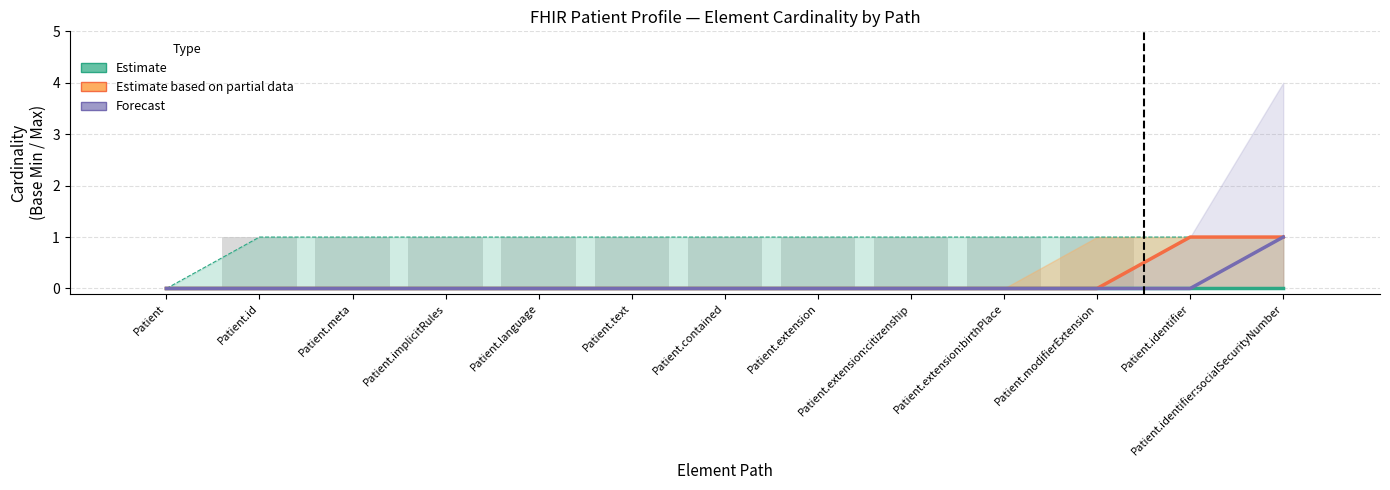

Between Patient.implicitRules and Patient.contained, which is larger?

Patient.implicitRules